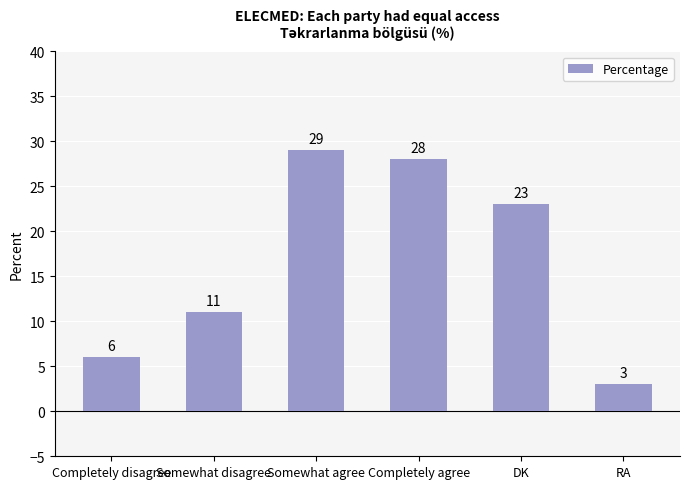

What is the value of the 1st bar from the left?

6